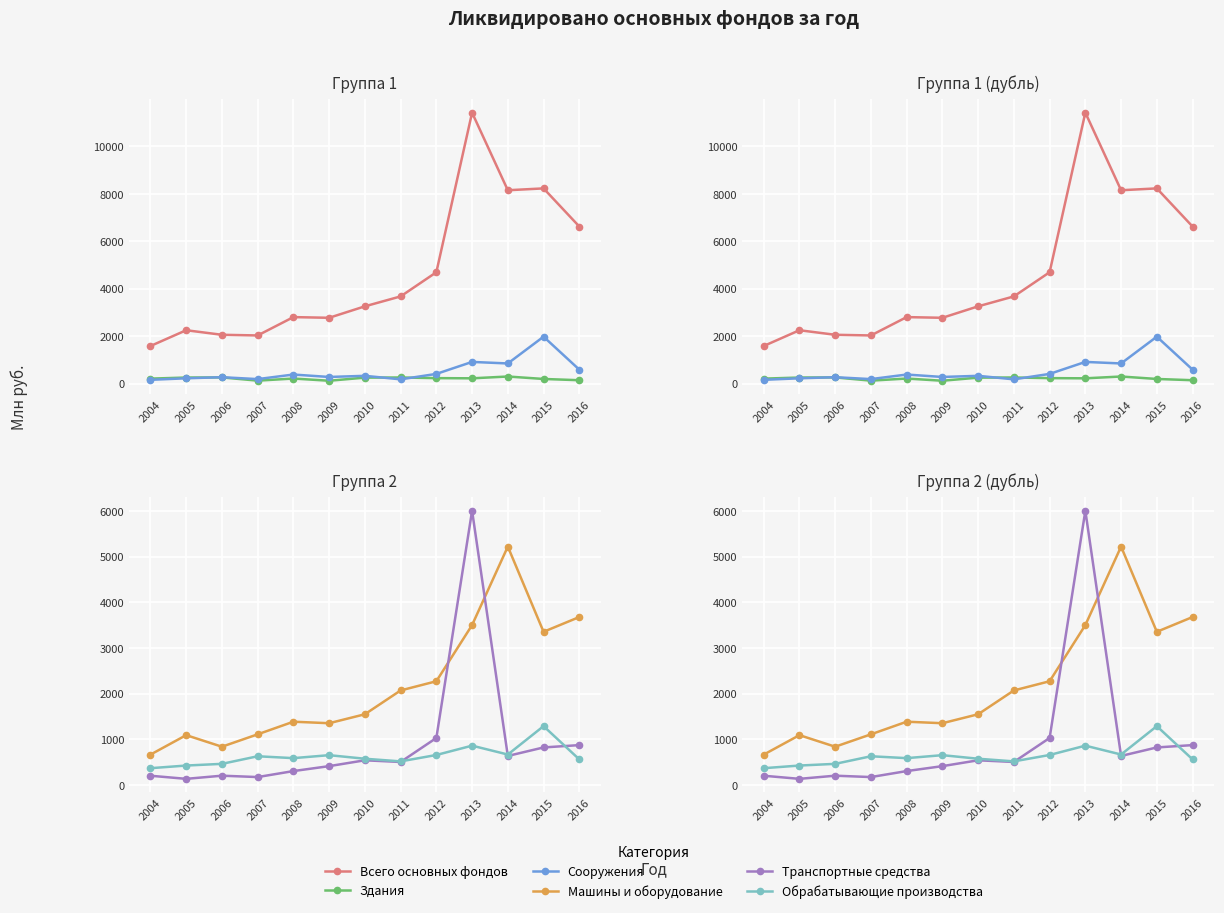

At which label does Здания first exceed 226?

2005